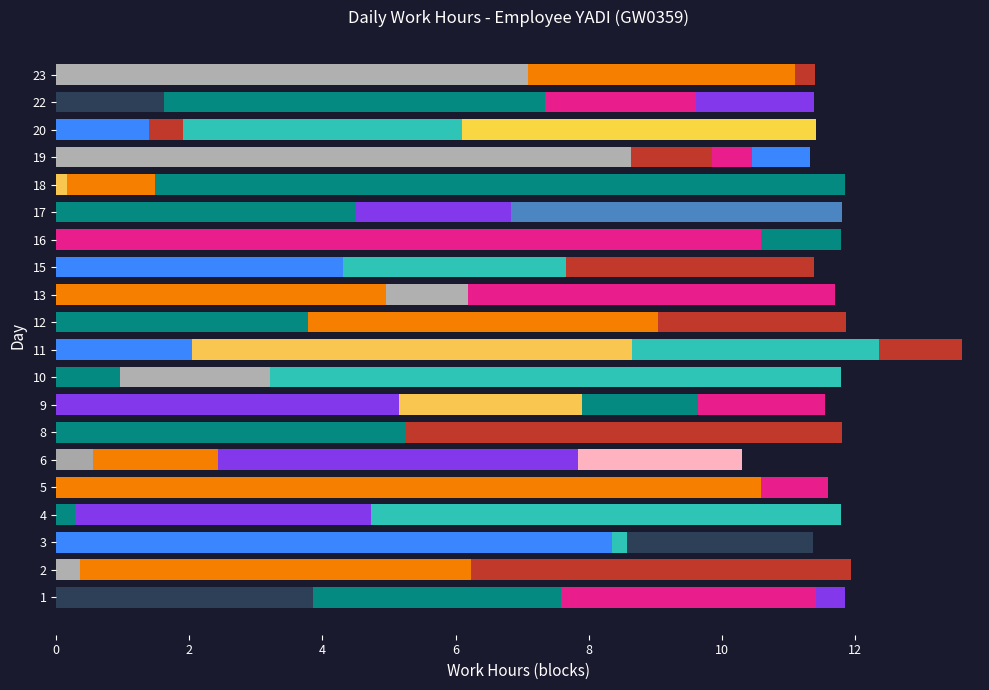

What is the difference between the maximum and second lowest values?

2.3